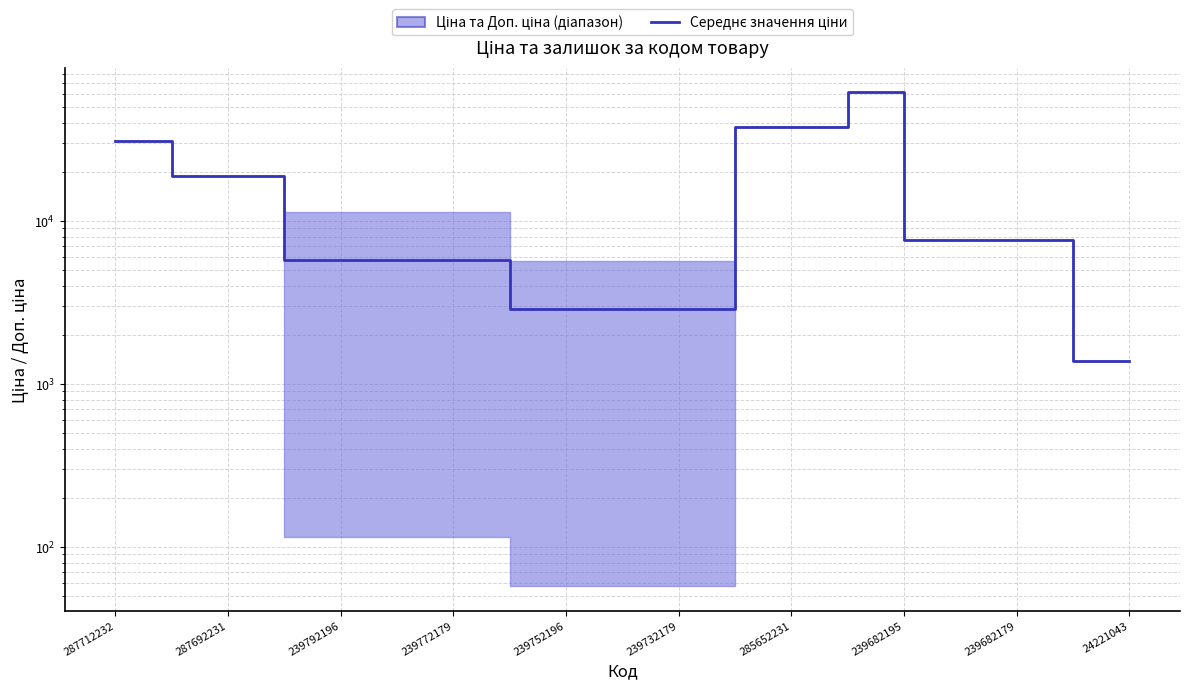

True or false: the data has more than 0 interior local peaks.

True